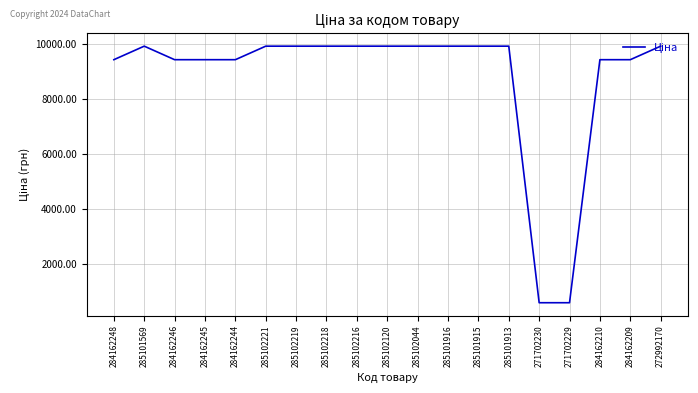

What is the sum of all values?

166666.6